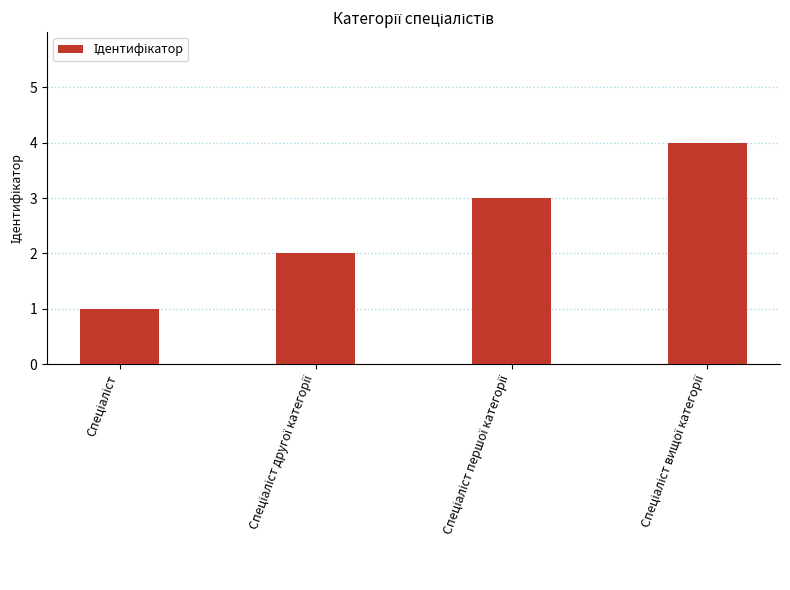

What is the sum of all values?

10